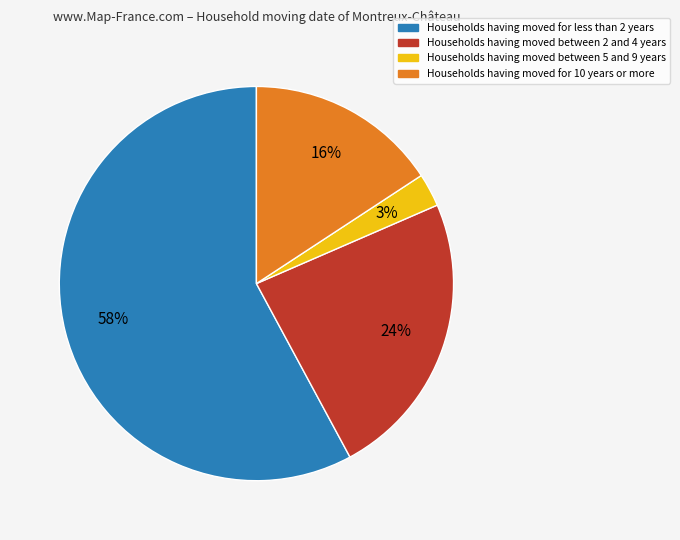

Is there any slice that represents more than half of the pie?

Yes